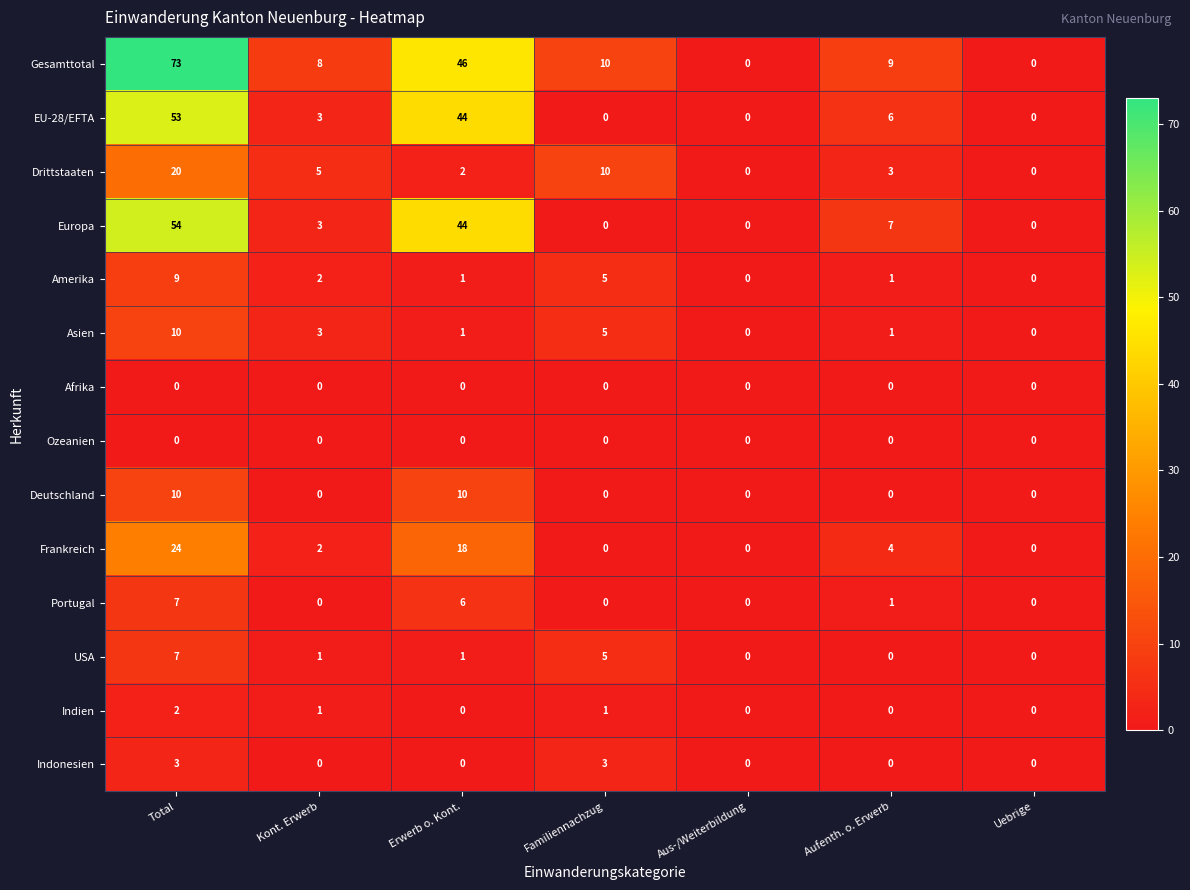

Is it true that Indonesien equals 3 at Total?

True